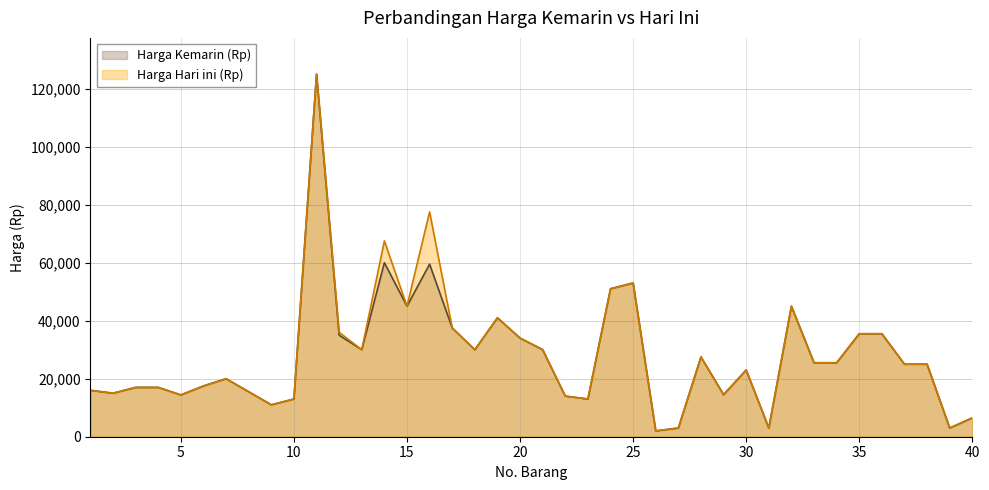

What are all the series names shown in the legend?

Harga Kemarin (Rp), Harga Hari ini (Rp)